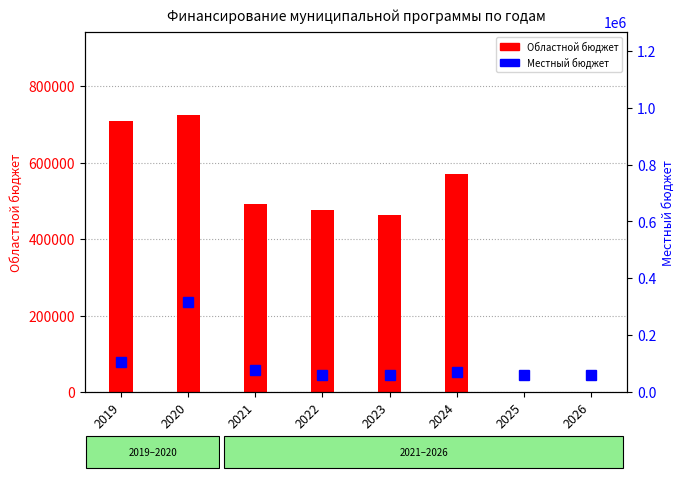

Which label corresponds to the smallest value in the chart?

2025